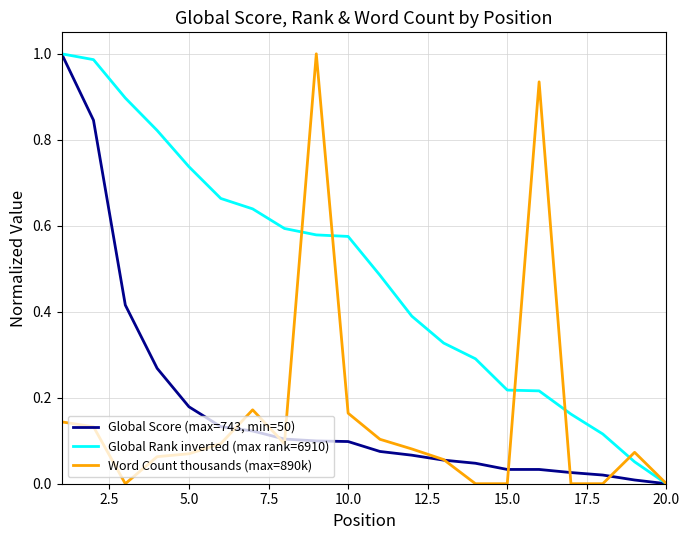

Does the chart have visible grid lines?

Yes